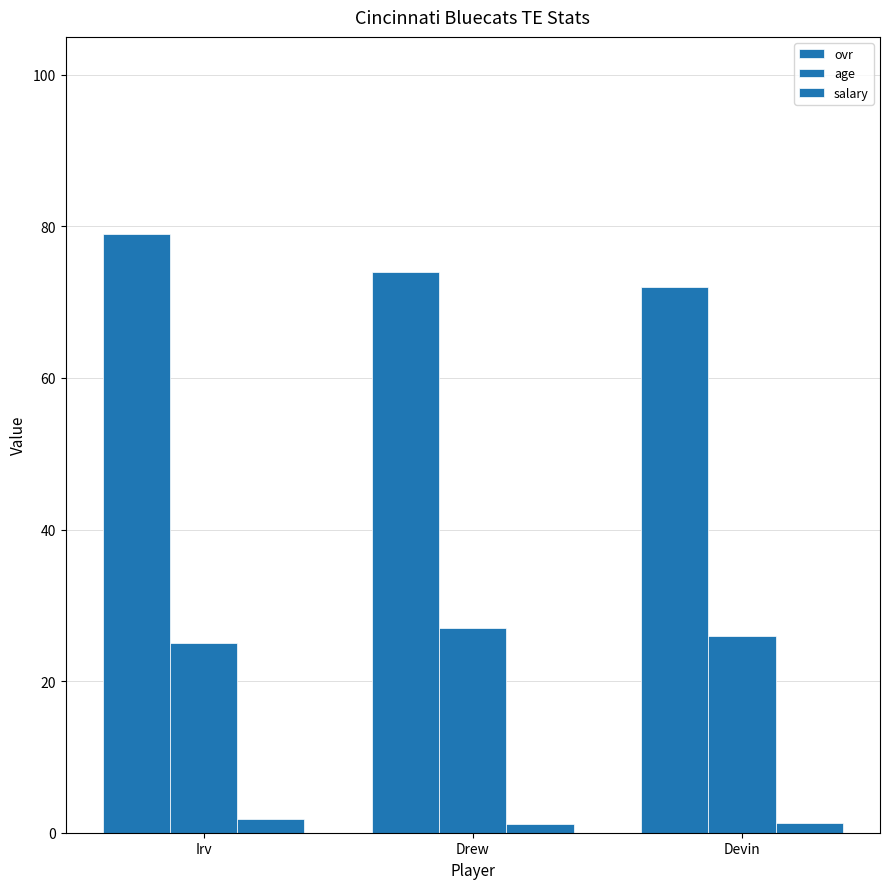

Reading left to right, list all the values displayed in this chart.

ovr: Irv=79.0	Drew=74.0	Devin=72.0
age: Irv=25.0	Drew=27.0	Devin=26.0
salary: Irv=1.8	Drew=1.2	Devin=1.3